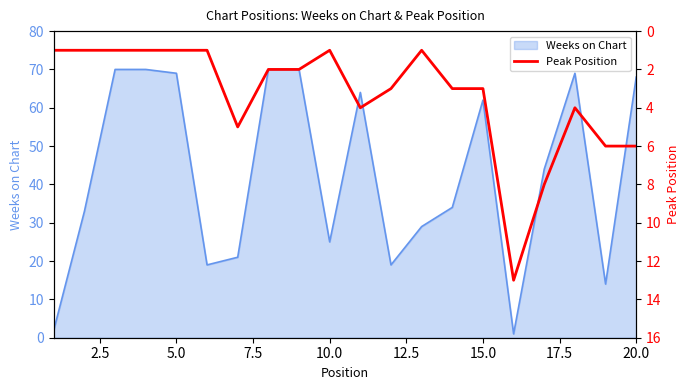

The value at 5.0 is 1. True or false?

False